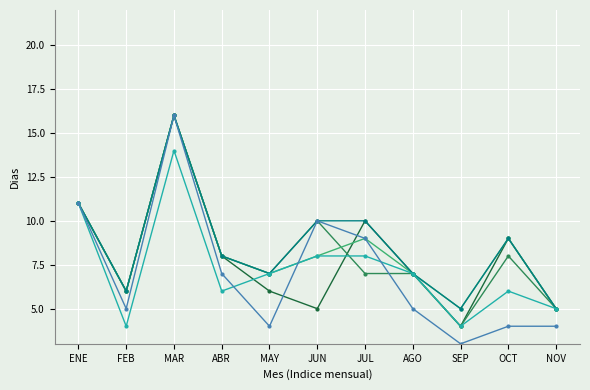

How many lines are shown in the chart?

6